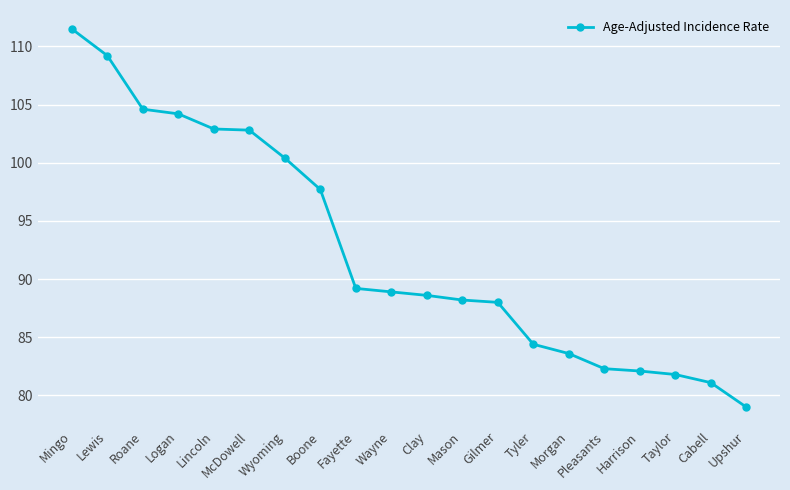

What is the difference between the maximum and minimum values?

32.5